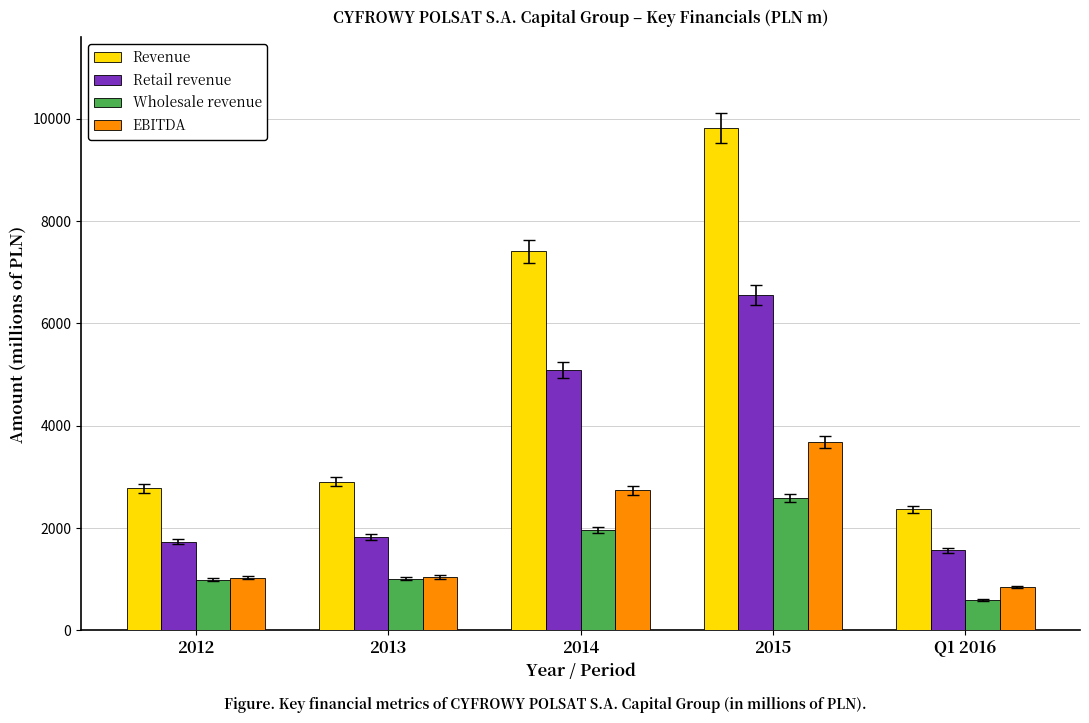

The value of Wholesale revenue at 2015 is 3520.4. True or false?

False